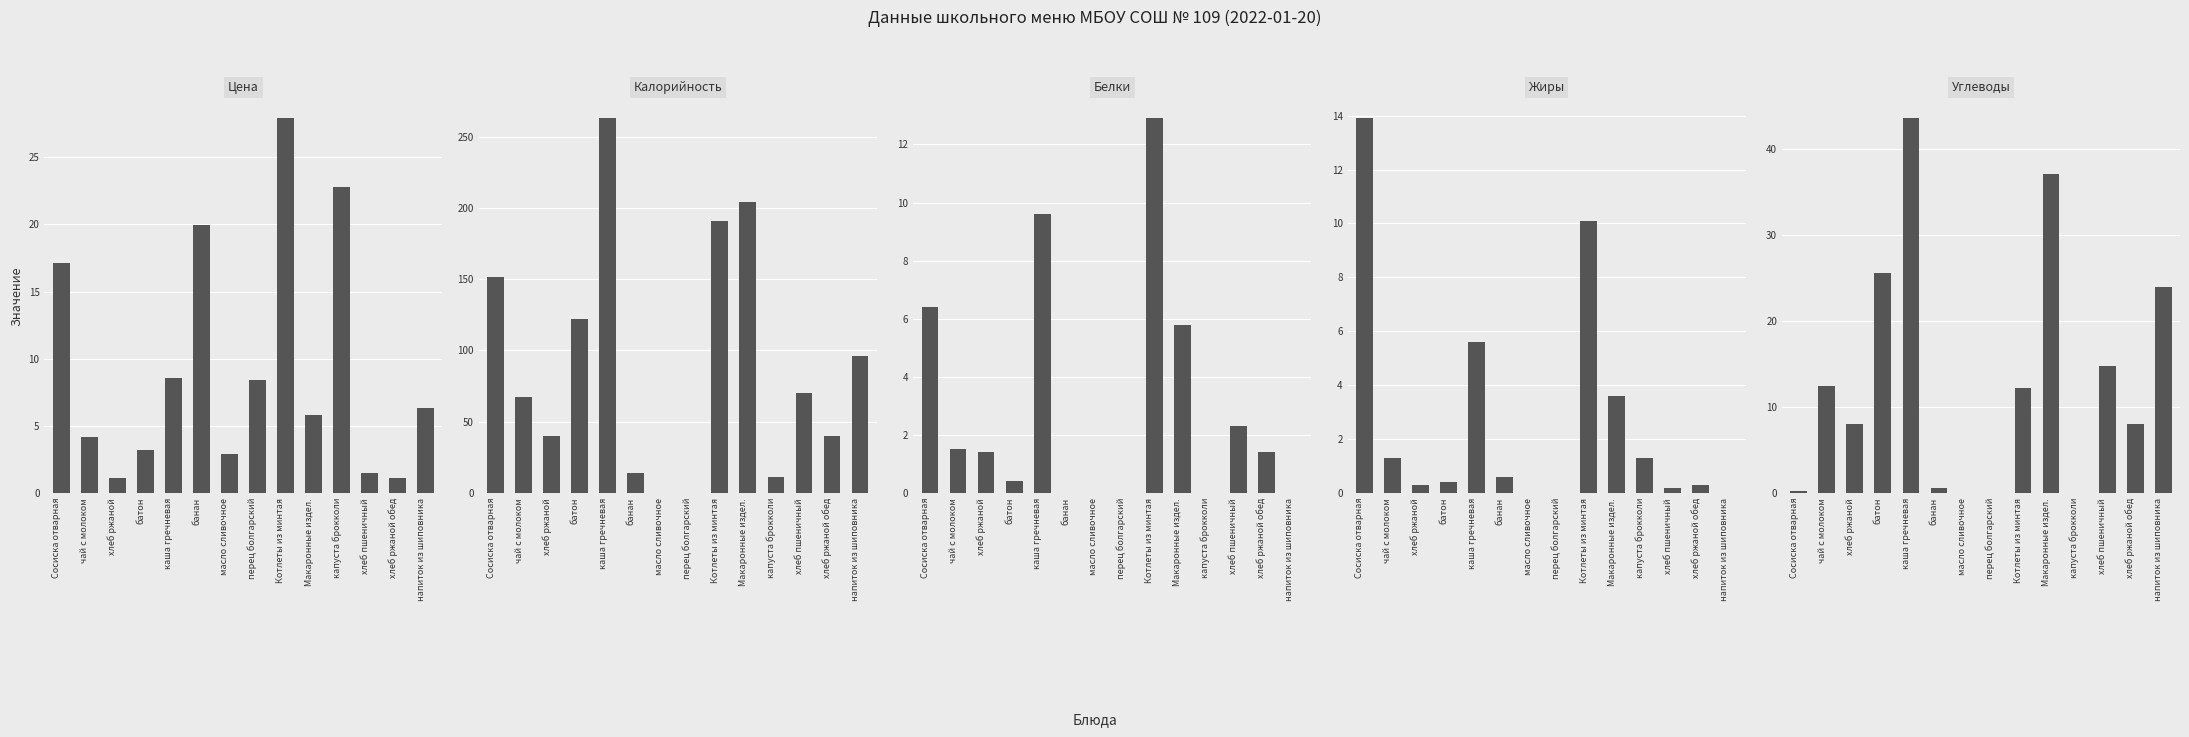

The Углеводы series shows 21.5 at хлеб пшеничный. True or false?

False